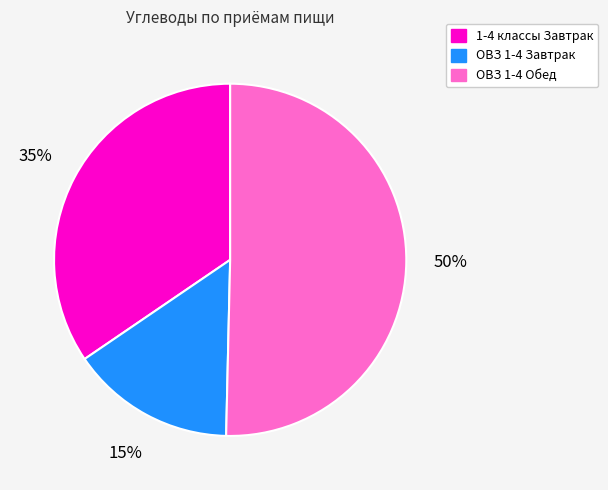

To the nearest percent, what is the average slice percentage?

33%